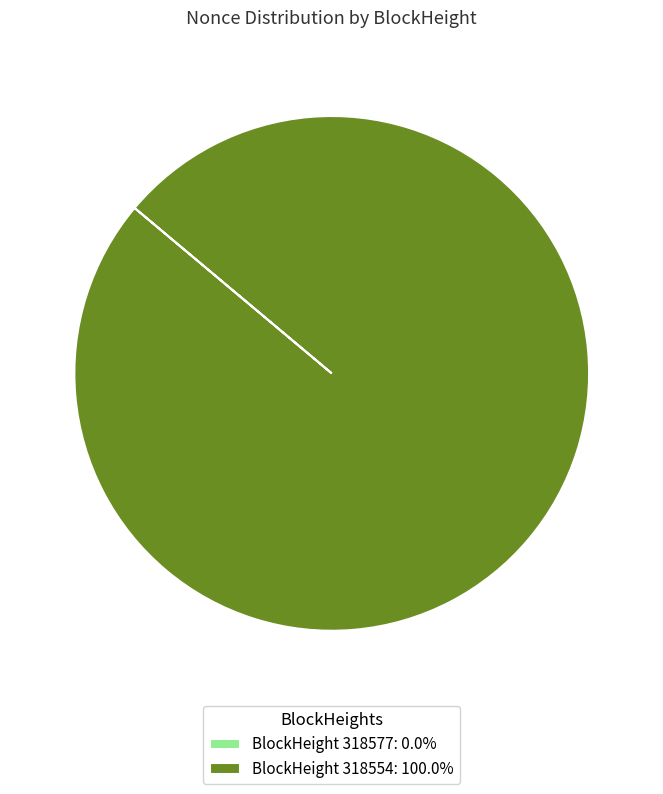

Is there any slice that represents more than half of the pie?

Yes